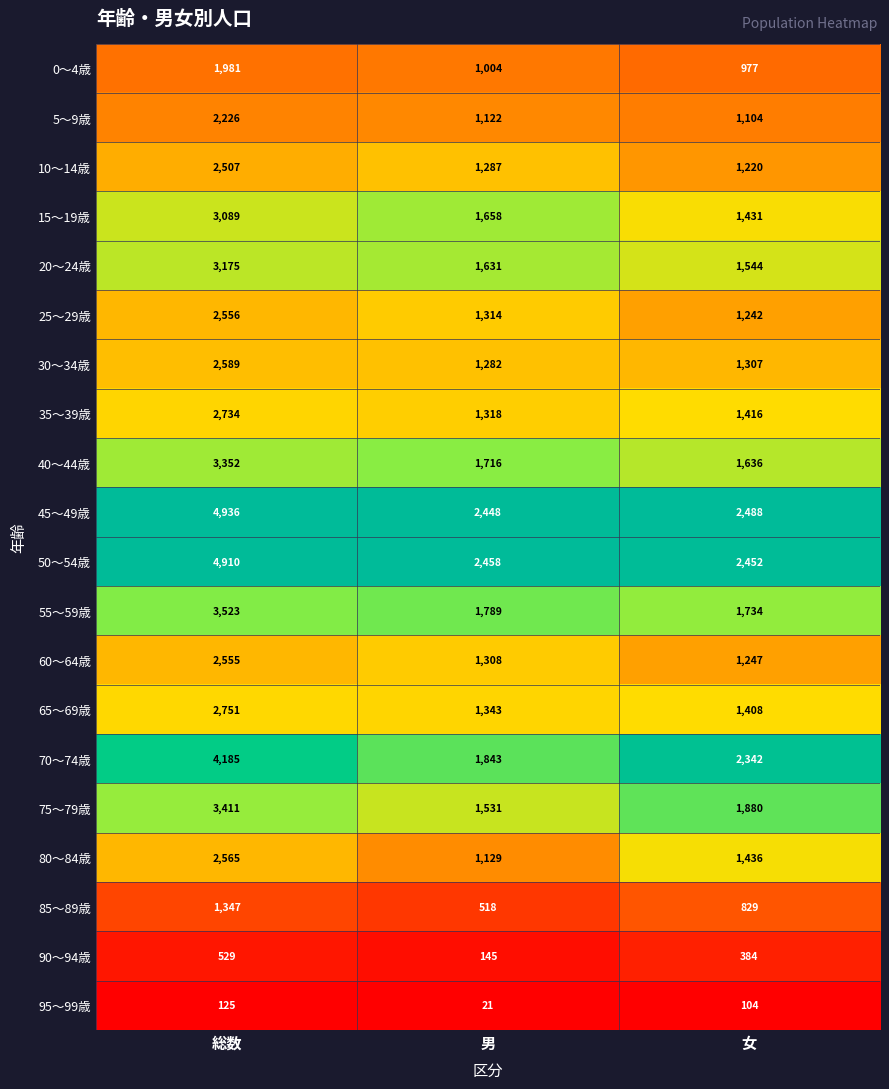

Rank the series at 男 from highest to lowest value.

50～54歳, 45～49歳, 70～74歳, 55～59歳, 40～44歳, 15～19歳, 20～24歳, 75～79歳, 65～69歳, 35～39歳, 25～29歳, 60～64歳, 10～14歳, 30～34歳, 80～84歳, 5～9歳, 0～4歳, 85～89歳, 90～94歳, 95～99歳